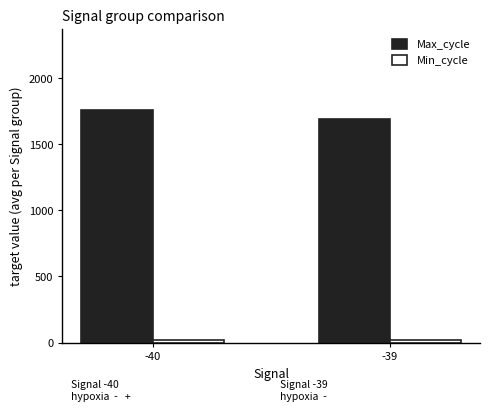

Where is Max_cycle nearest to the value 1723?

-39